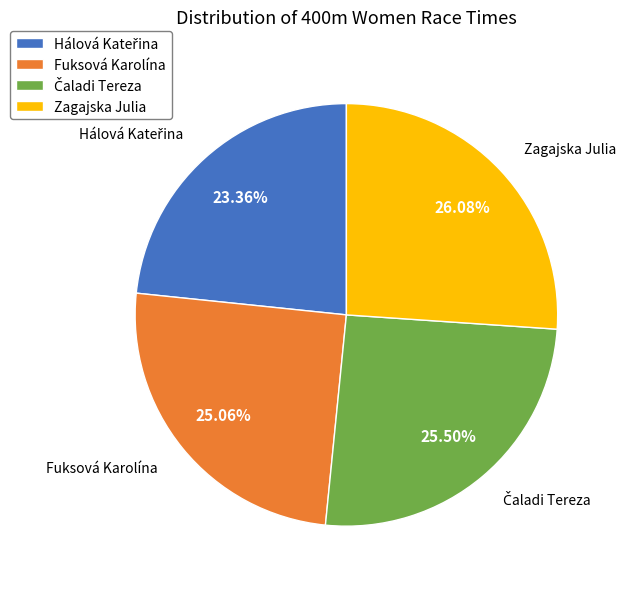

How much of the chart is everything except Fuksová Karolína?

74.9%